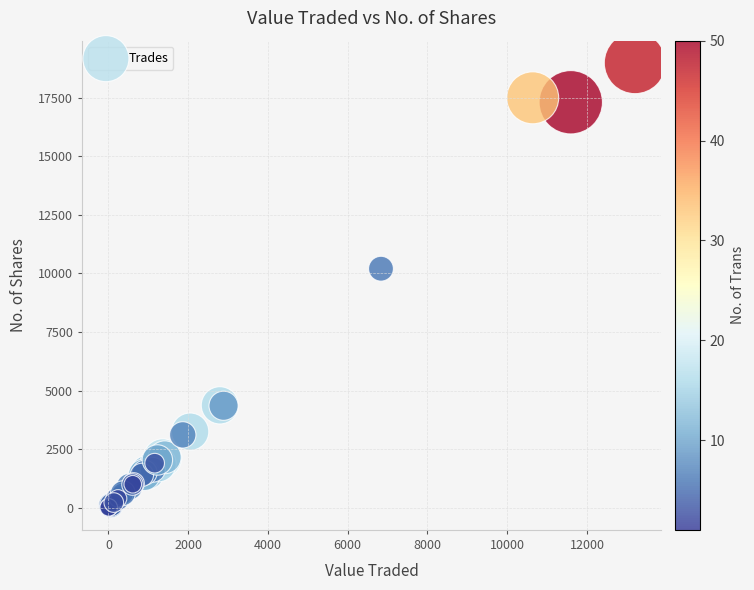

What Y value in the scatter plot is closest to 9493?

10200